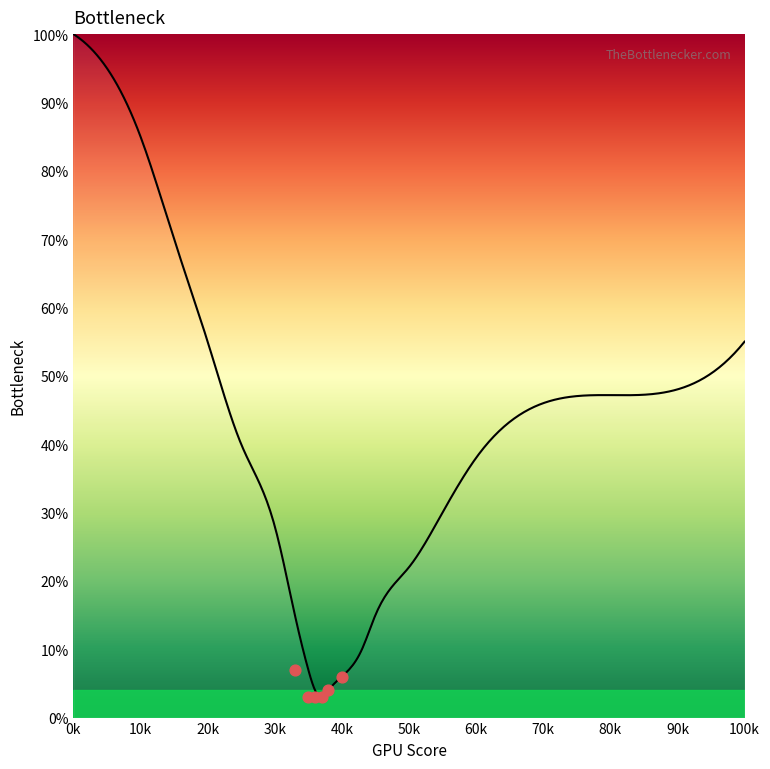

Approximately how many times larger is the value at 70 compared to 5?

0.5